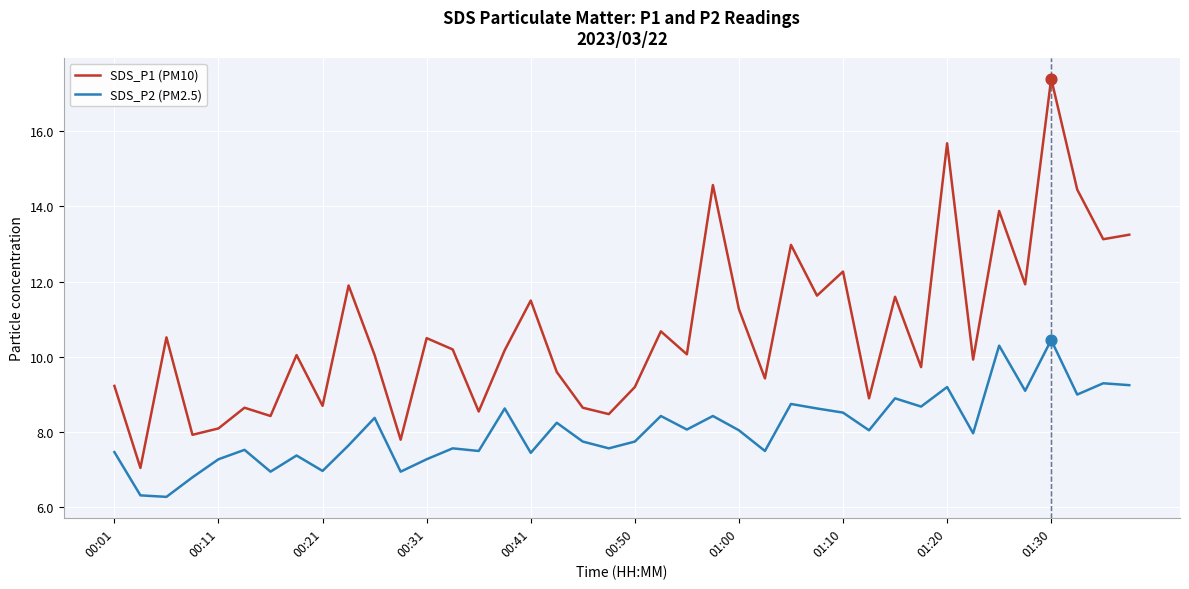

Which series has the largest total across all categories?

SDS_P1 (PM10)